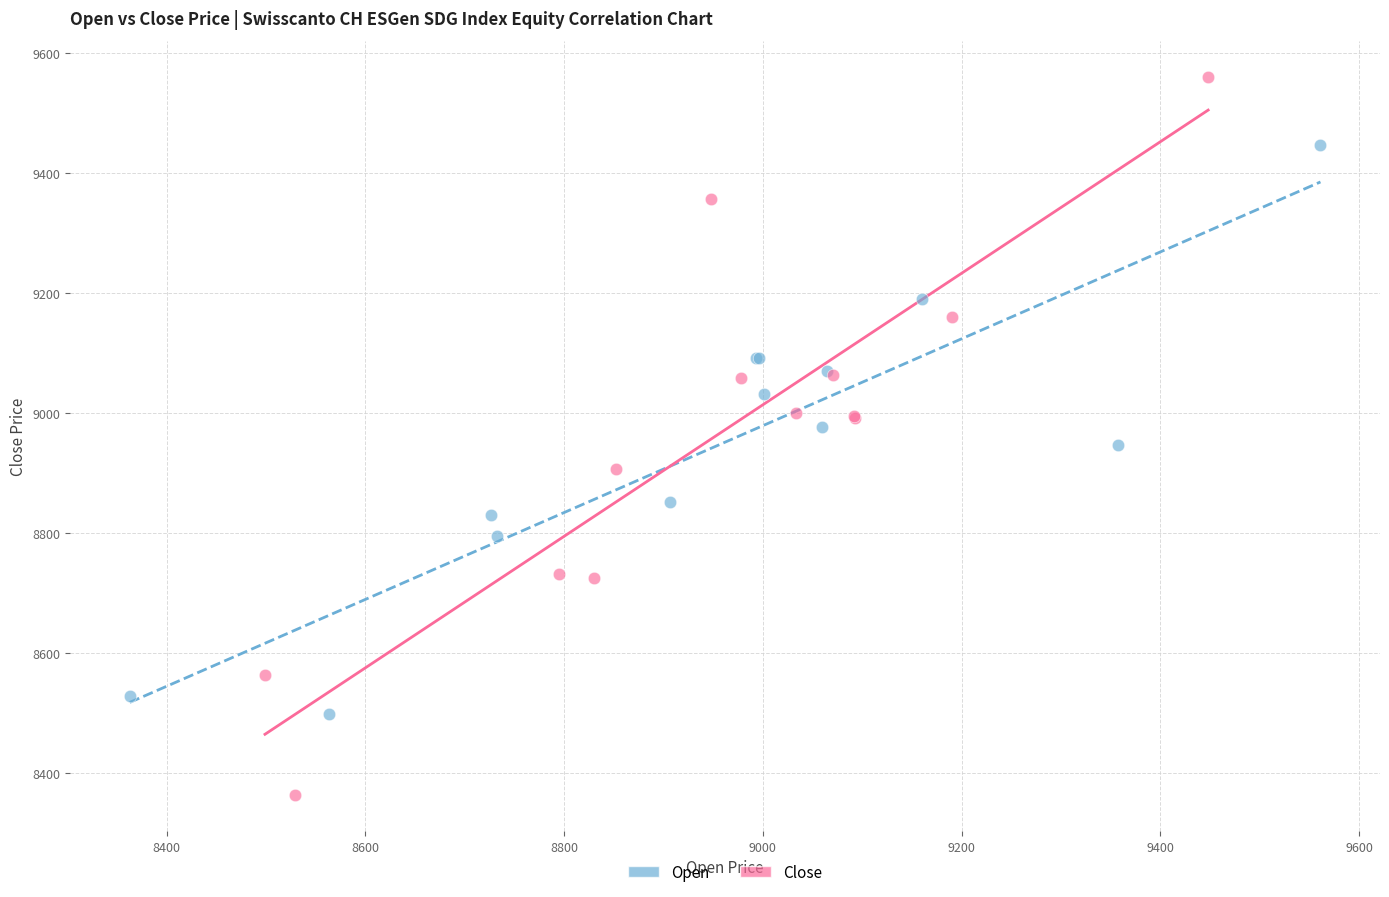

Which series contains the lowest Y value?

Close